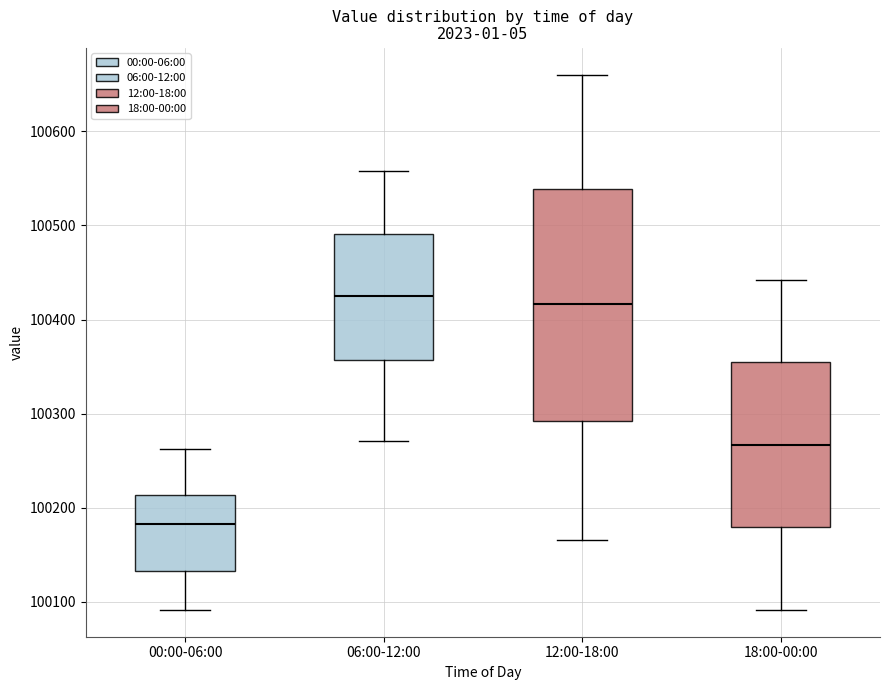

Reading left to right, read every box against the y-axis: the position of its median line, the range the box covers, and the ends of its whiskers. The values are not printed on the chart, so give them approximately, as read against the axis.

00:00-06:00: median 100180, box 100130 to 100210, whiskers 100090 to 100260
06:00-12:00: median 100430, box 100360 to 100490, whiskers 100270 to 100560
12:00-18:00: median 100420, box 100290 to 100540, whiskers 100170 to 100660
18:00-00:00: median 100270, box 100180 to 100350, whiskers 100090 to 100440